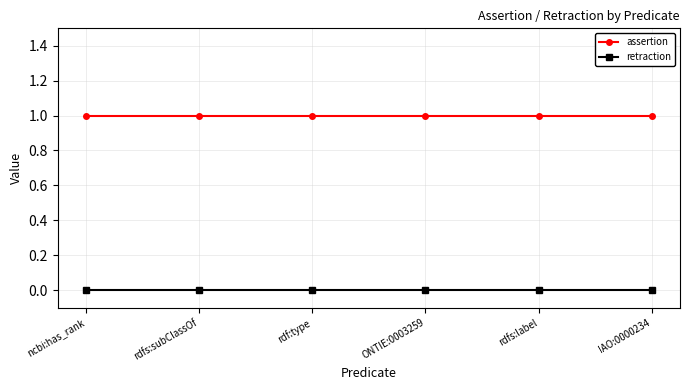

At how many categories does at least one series exceed 0?

6